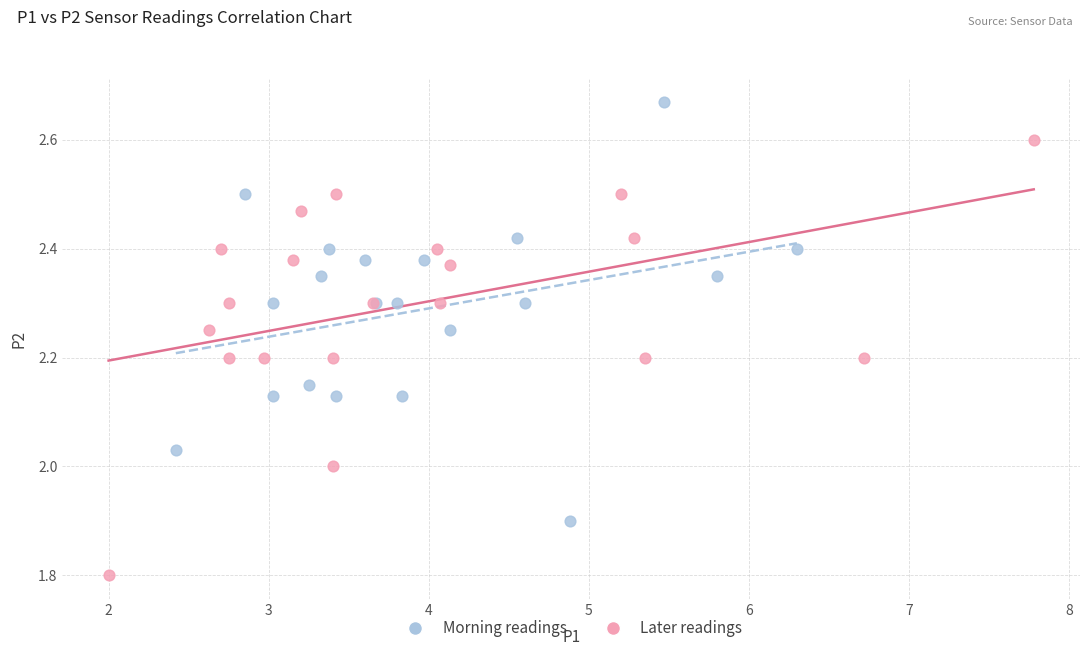

Which series contains the lowest Y value?

Later readings